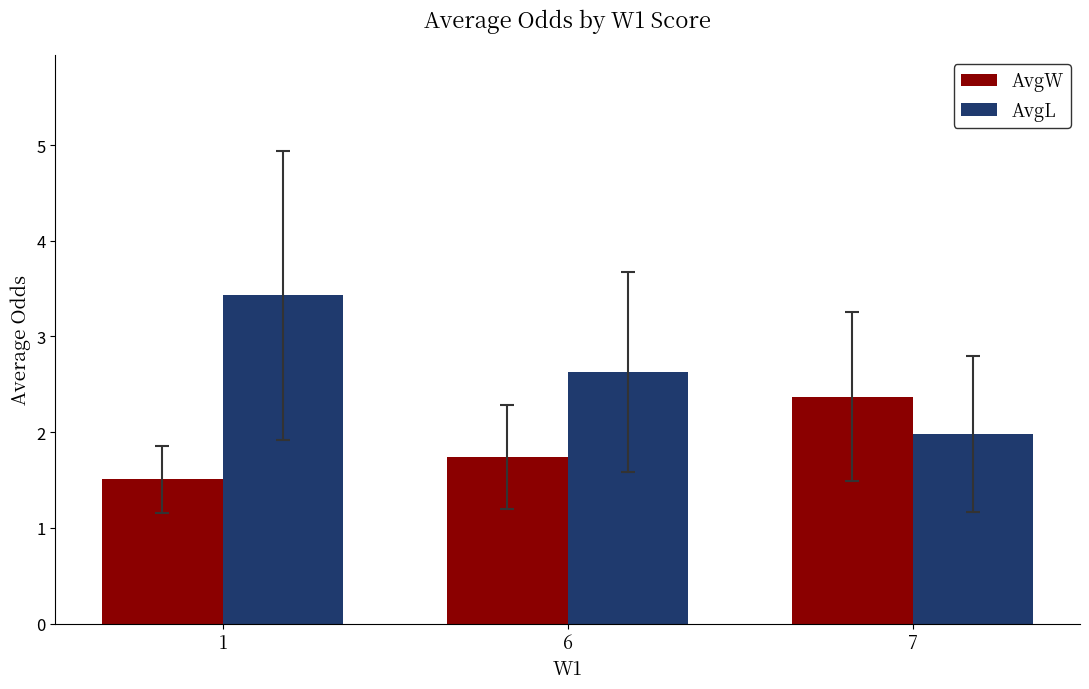

What is the approximate value of AvgW at 7?

2.4